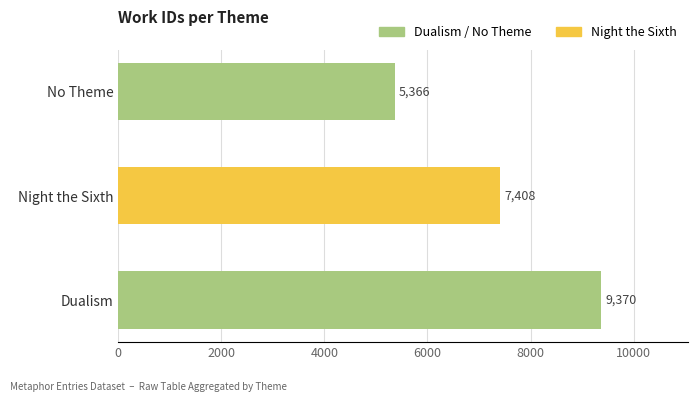

Reading bottom to top, what are all the values shown in this chart?

Dualism=9370	Night the Sixth=7408	No Theme=5366